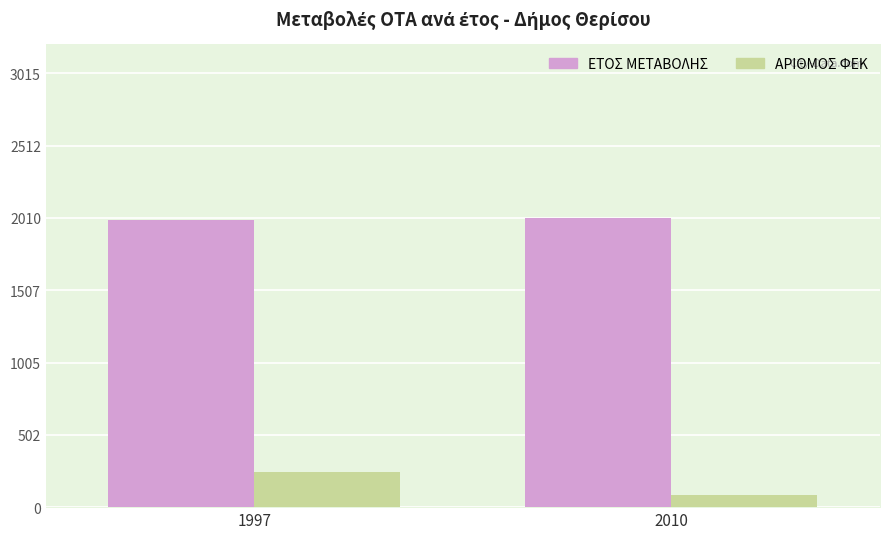

Which series has the largest total across all categories?

ΕΤΟΣ ΜΕΤΑΒΟΛΗΣ